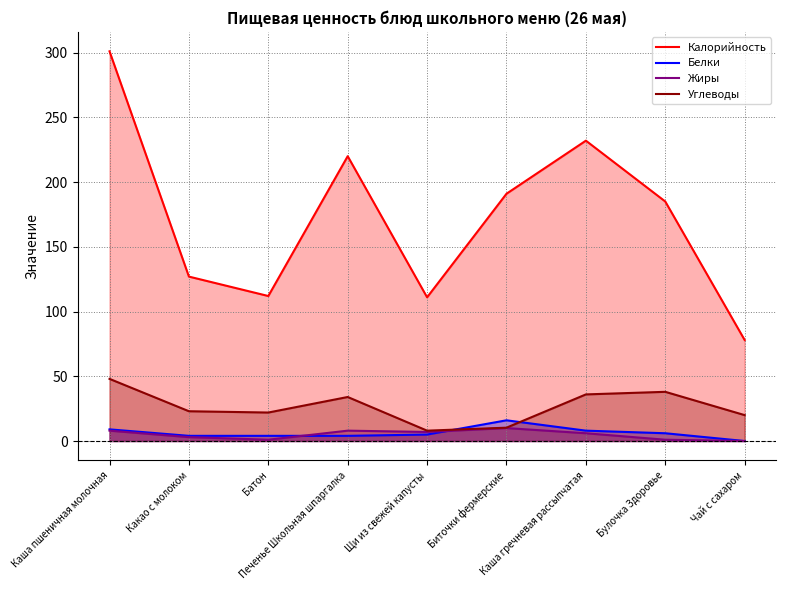

What is the total value across all series at Батон?

139.0